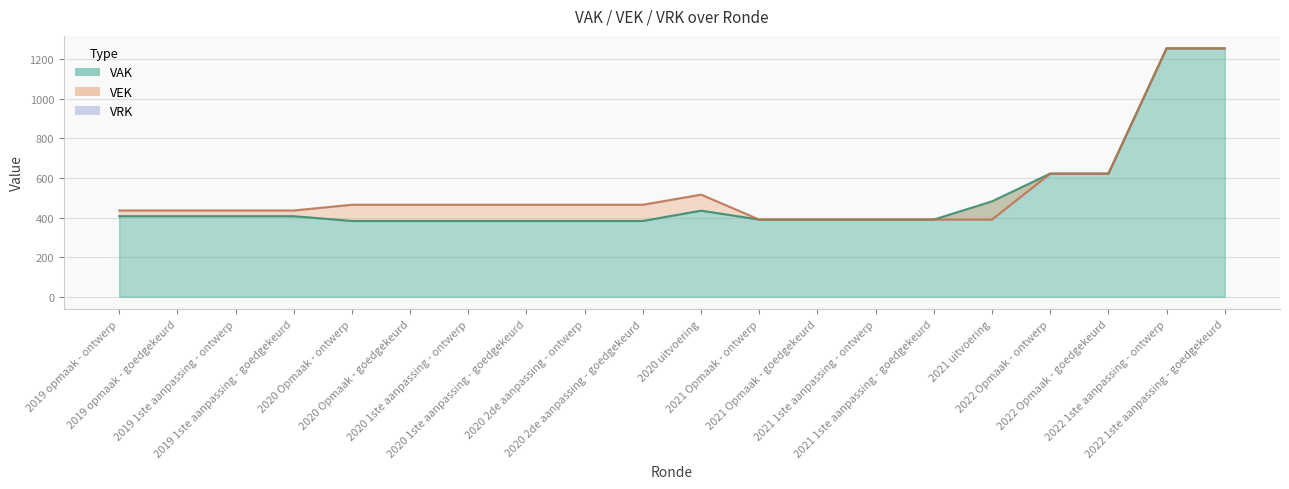

Reading right to left, what are all the values shown in this chart?

VAK: 2022 1ste aanpassing - goedgekeurd=1255	2022 1ste aanpassing - ontwerp=1255	2022 Opmaak - goedgekeurd=622	2022 Opmaak - ontwerp=622	2021 uitvoering=482	2021 1ste aanpassing - goedgekeurd=390	2021 1ste aanpassing - ontwerp=390	2021 Opmaak - goedgekeurd=390	2021 Opmaak - ontwerp=390	2020 uitvoering=435	2020 2de aanpassing - goedgekeurd=383	2020 2de aanpassing - ontwerp=383	2020 1ste aanpassing - goedgekeurd=383	2020 1ste aanpassing - ontwerp=383	2020 Opmaak - goedgekeurd=383	2020 Opmaak - ontwerp=383	2019 1ste aanpassing - goedgekeurd=407	2019 1ste aanpassing - ontwerp=407	2019 opmaak - goedgekeurd=407	2019 opmaak - ontwerp=407
VEK: 2022 1ste aanpassing - goedgekeurd=1255	2022 1ste aanpassing - ontwerp=1255	2022 Opmaak - goedgekeurd=622	2022 Opmaak - ontwerp=622	2021 uitvoering=390	2021 1ste aanpassing - goedgekeurd=390	2021 1ste aanpassing - ontwerp=390	2021 Opmaak - goedgekeurd=390	2021 Opmaak - ontwerp=390	2020 uitvoering=516	2020 2de aanpassing - goedgekeurd=465	2020 2de aanpassing - ontwerp=465	2020 1ste aanpassing - goedgekeurd=465	2020 1ste aanpassing - ontwerp=465	2020 Opmaak - goedgekeurd=465	2020 Opmaak - ontwerp=465	2019 1ste aanpassing - goedgekeurd=436	2019 1ste aanpassing - ontwerp=436	2019 opmaak - goedgekeurd=436	2019 opmaak - ontwerp=436